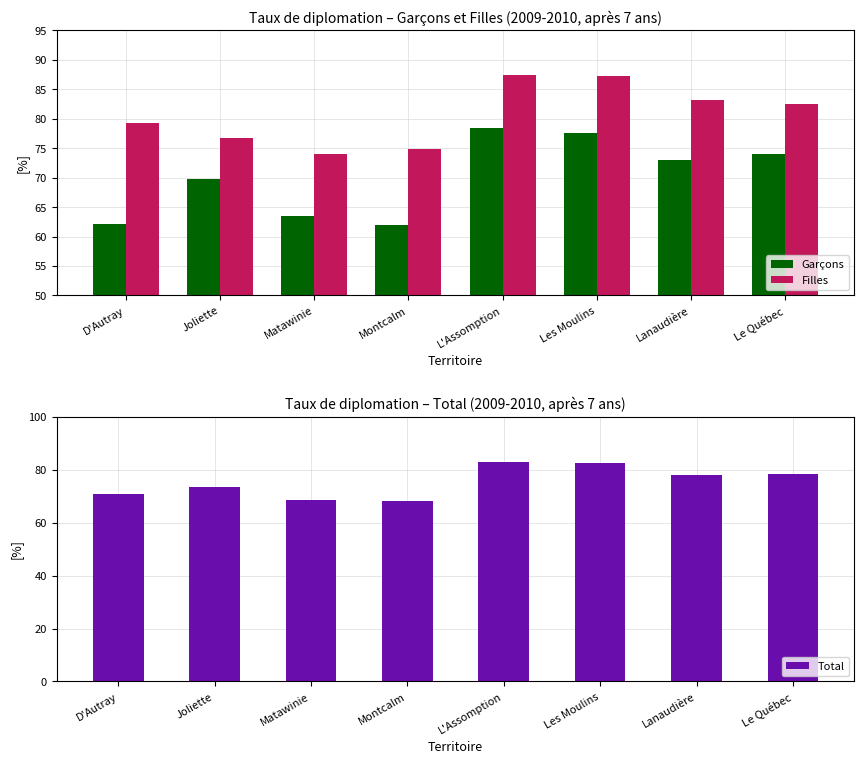

Is the value of Total at Matawinie greater than the value of Garçons at Matawinie?

Yes